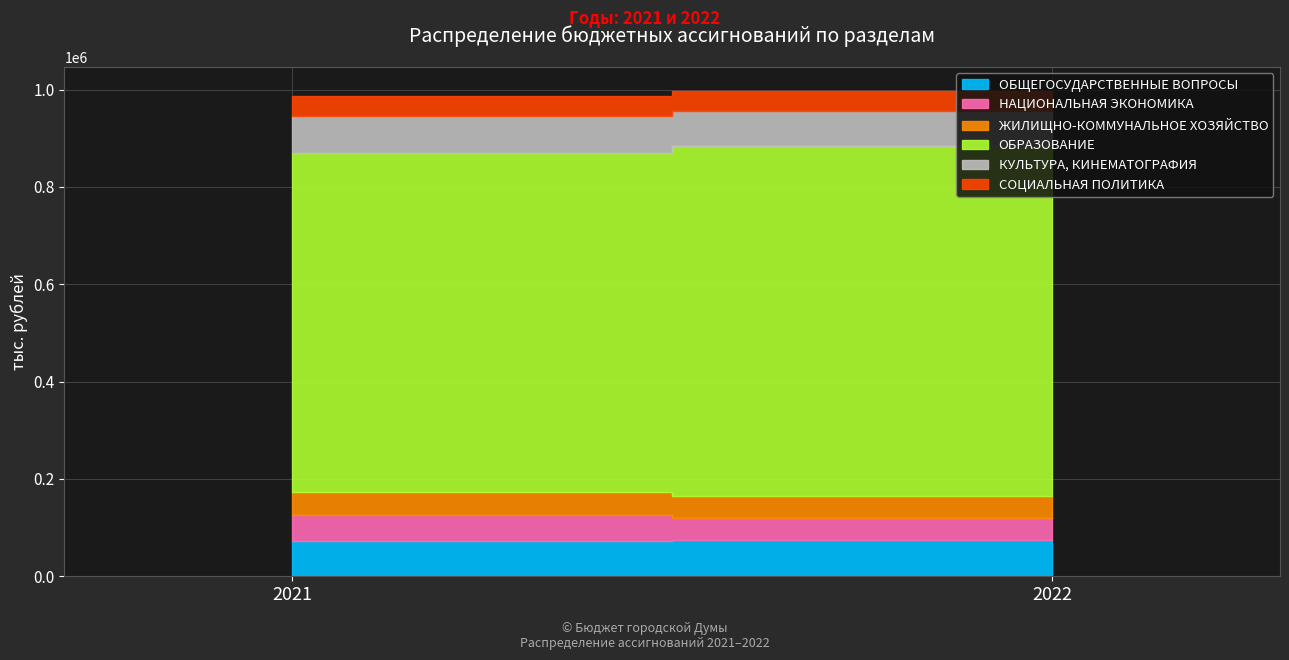

Between 2022 and 2021, which is larger?

2022